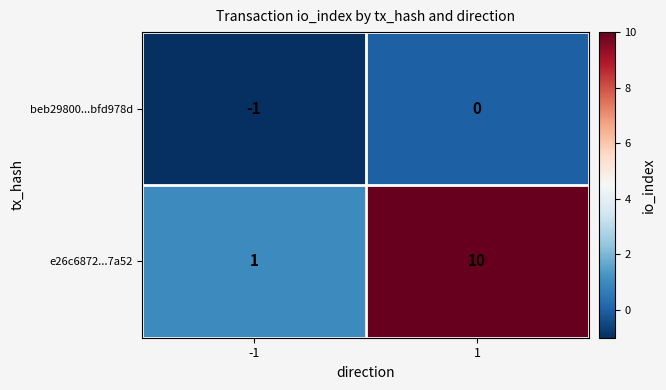

Rank the series by their average value, from highest to lowest.

e26c6872...7a52, beb29800...bfd978d